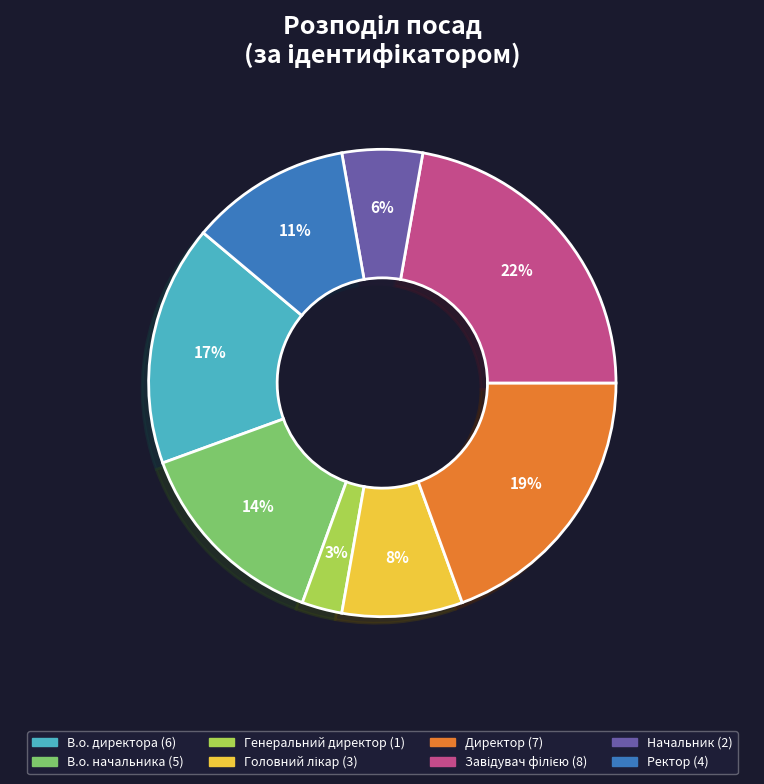

Which slice is the smallest?

Генеральний директор